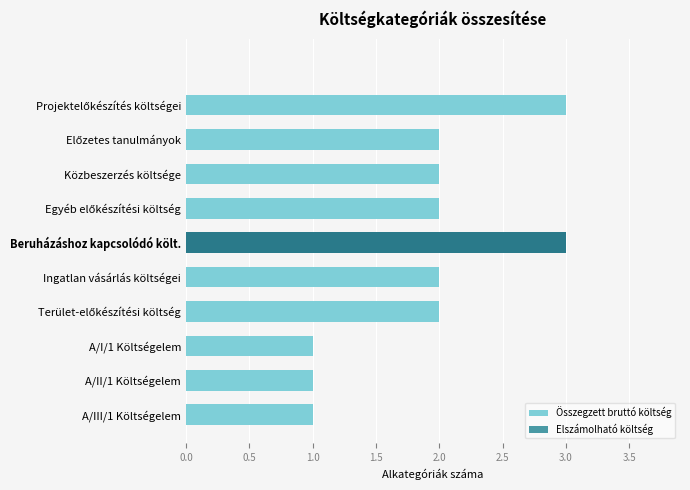

What is the greatest value displayed?

3